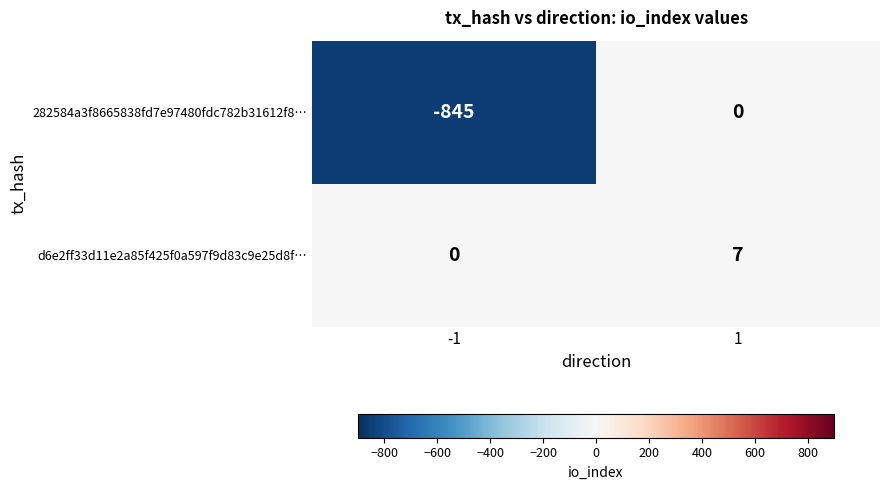

What is the spread (max minus min) of values at 1?

7